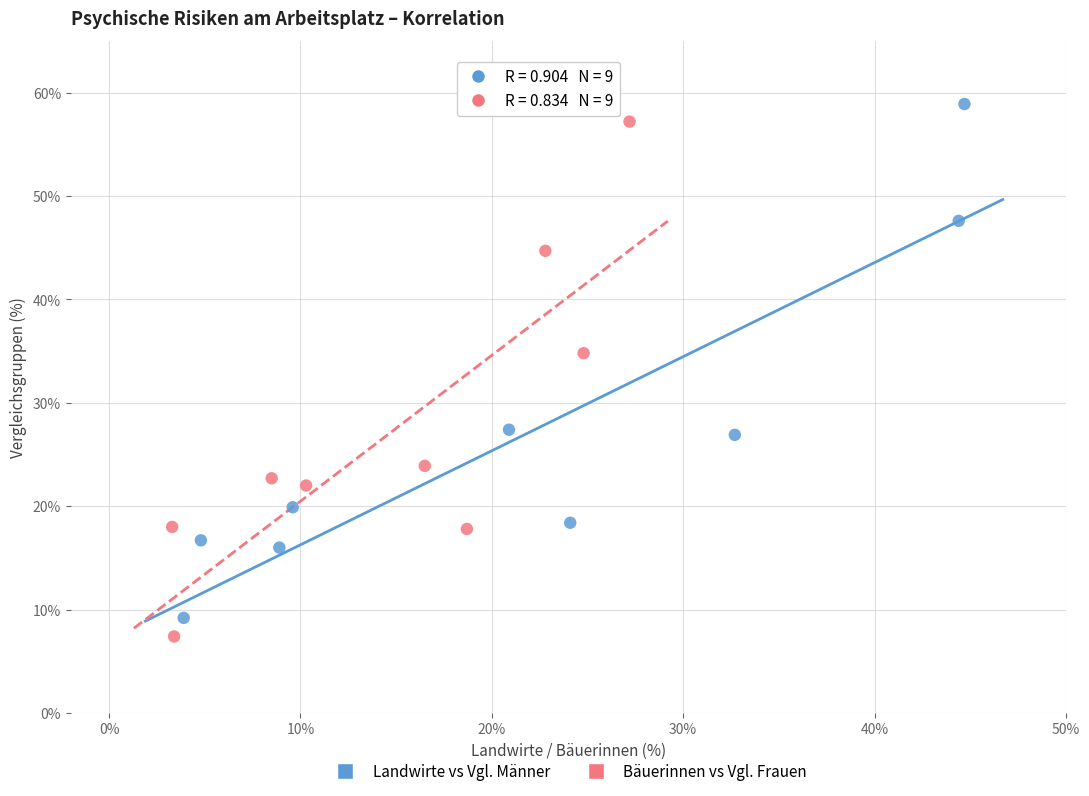

Which series has the largest Y range (max minus min)?

Bäuerinnen vs Vgl. Frauen